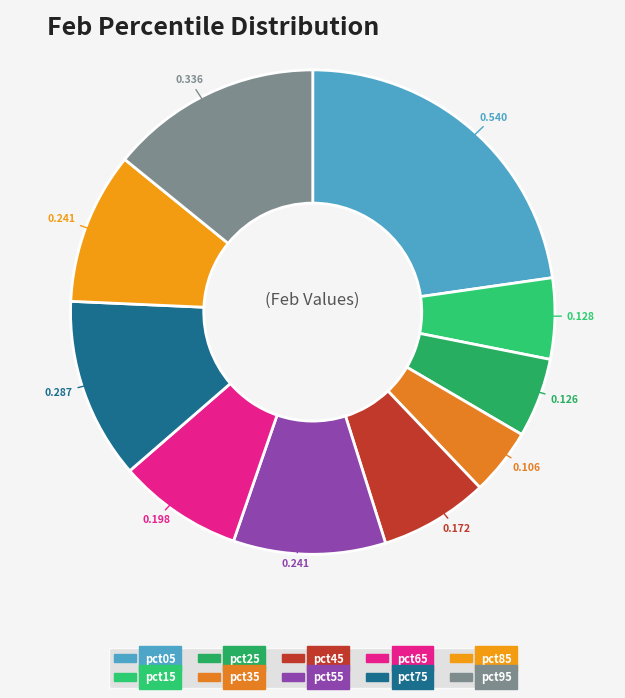

To the nearest percent, what portion does pct85 represent?

10%